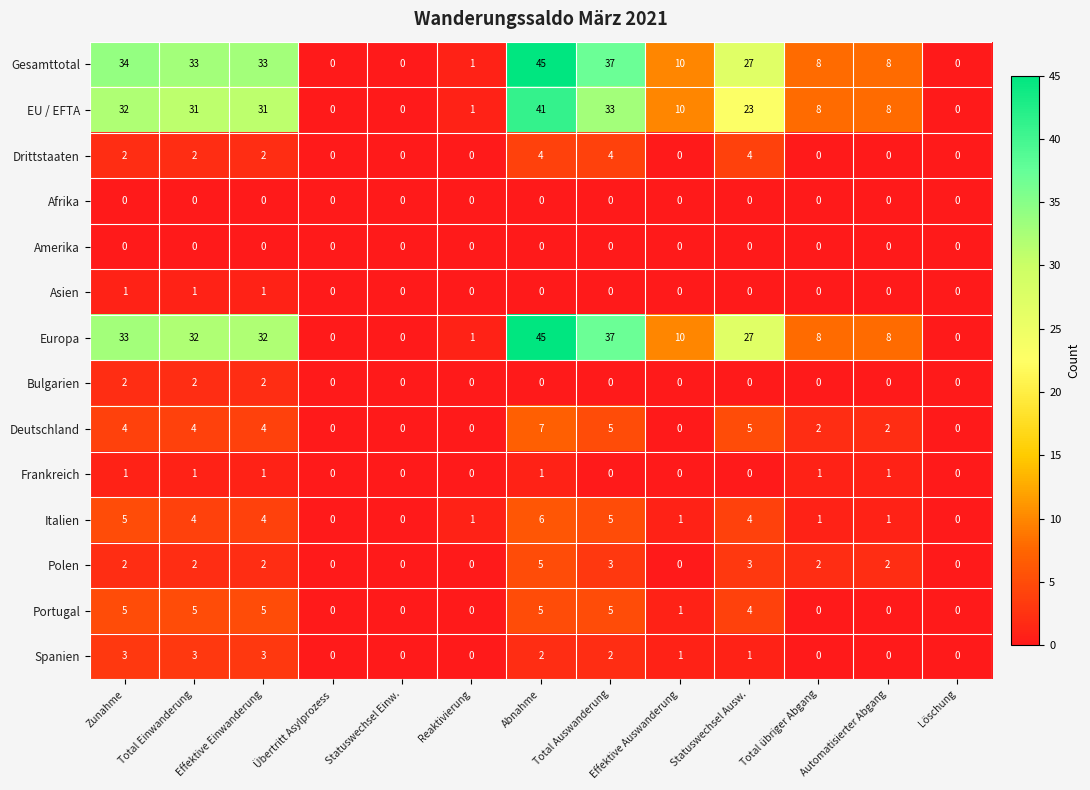

The Gesamttotal series shows 33 at Total Einwanderung. True or false?

True